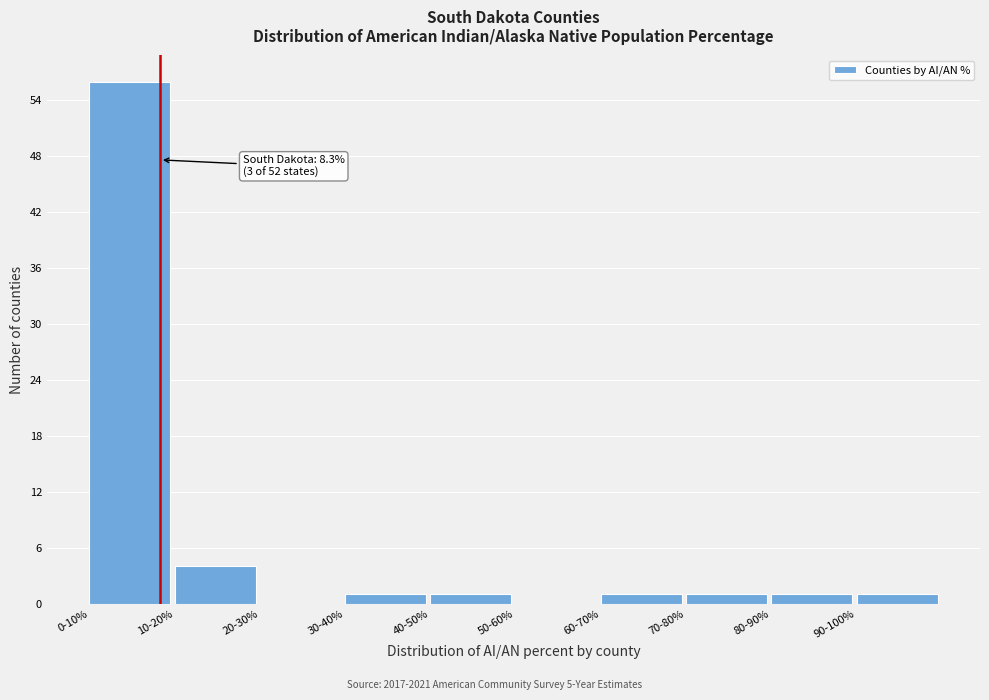

Reading right to left, what are all the values shown in this chart?

90-100%=1	80-90%=1	70-80%=1	60-70%=1	50-60%=0	40-50%=1	30-40%=1	20-30%=0	10-20%=4	0-10%=56